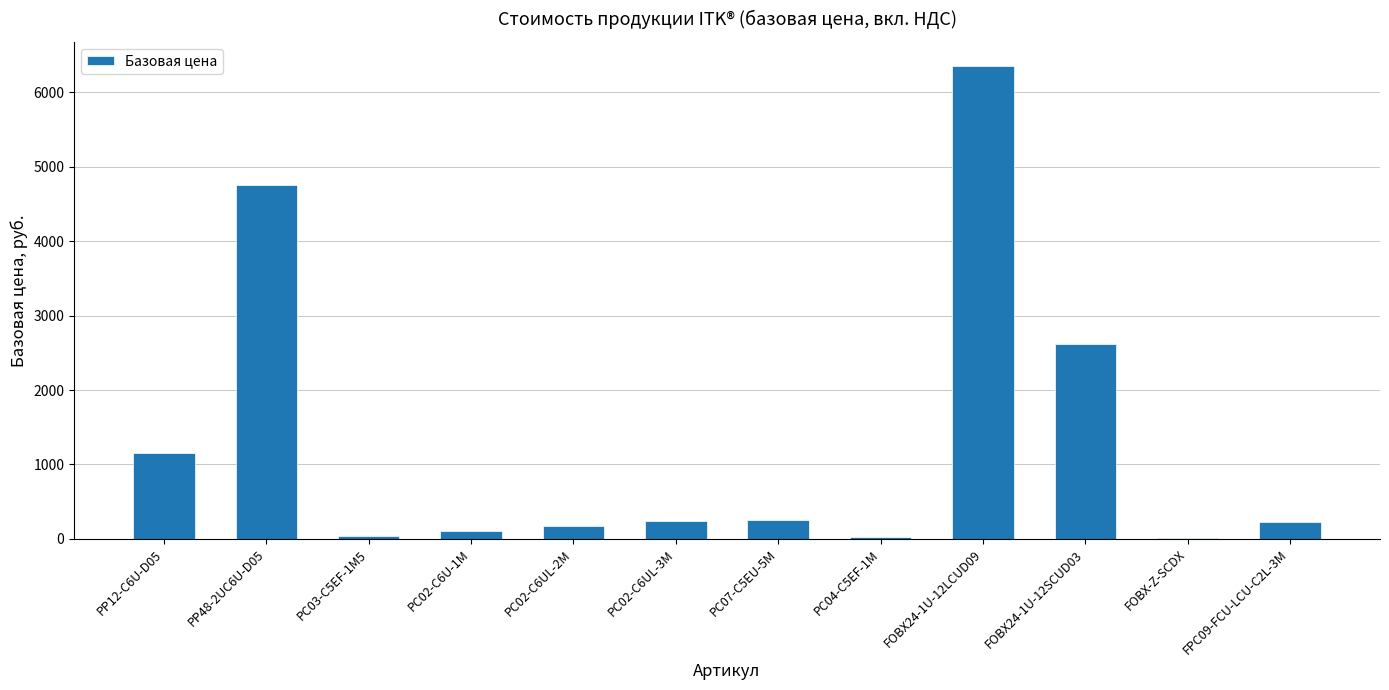

What is the greatest value displayed?

6357.7